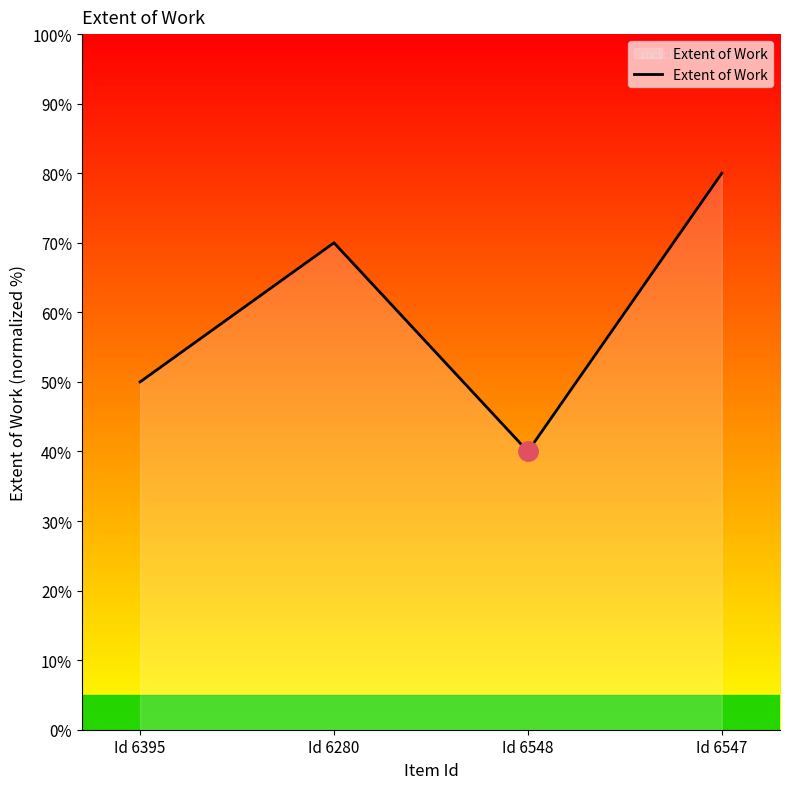

What is the sum of the values at Id 6280 and Id 6395?

120